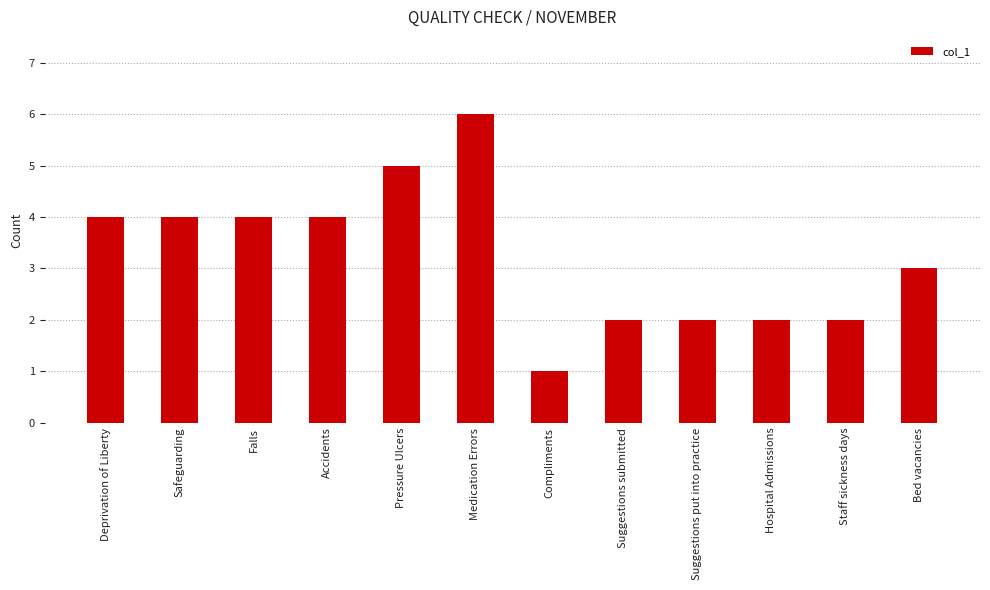

What is the label of the 3rd bar from the left?

Falls